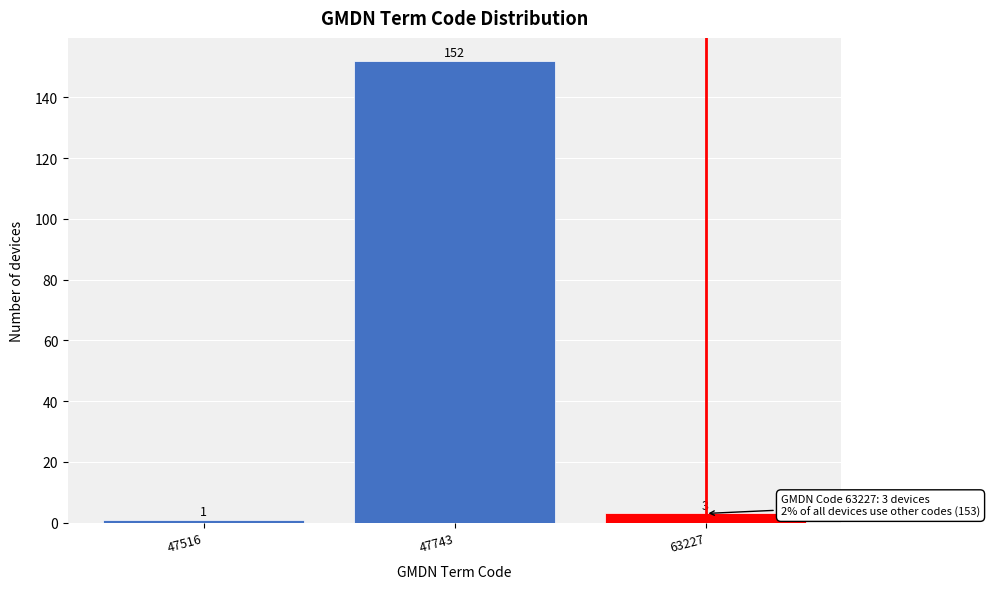

Reading right to left, extract all data points from this chart.

63227=3	47743=152	47516=1